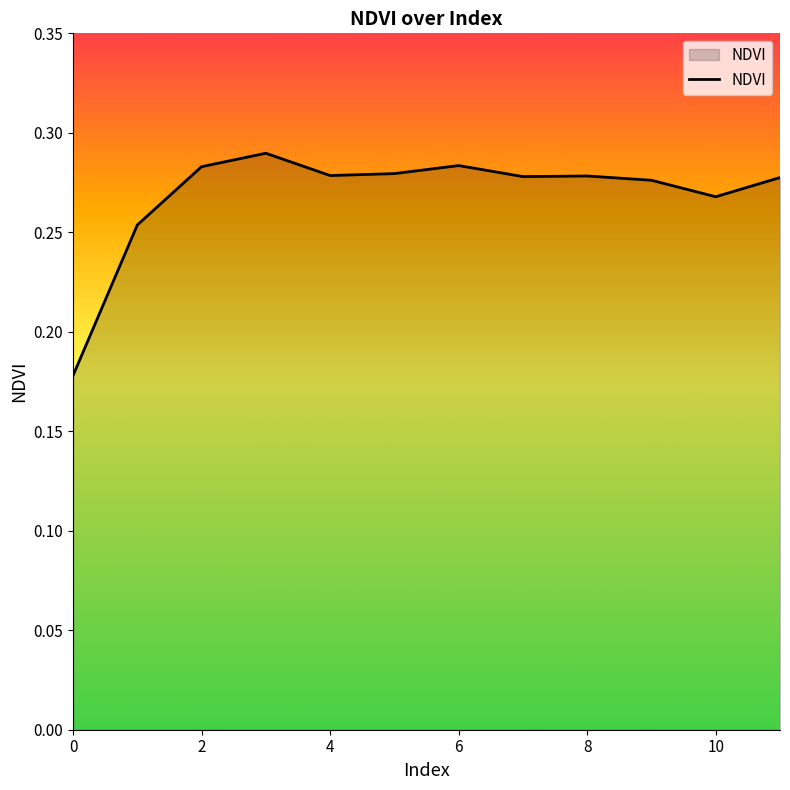

What is the sum of all values?

3.2